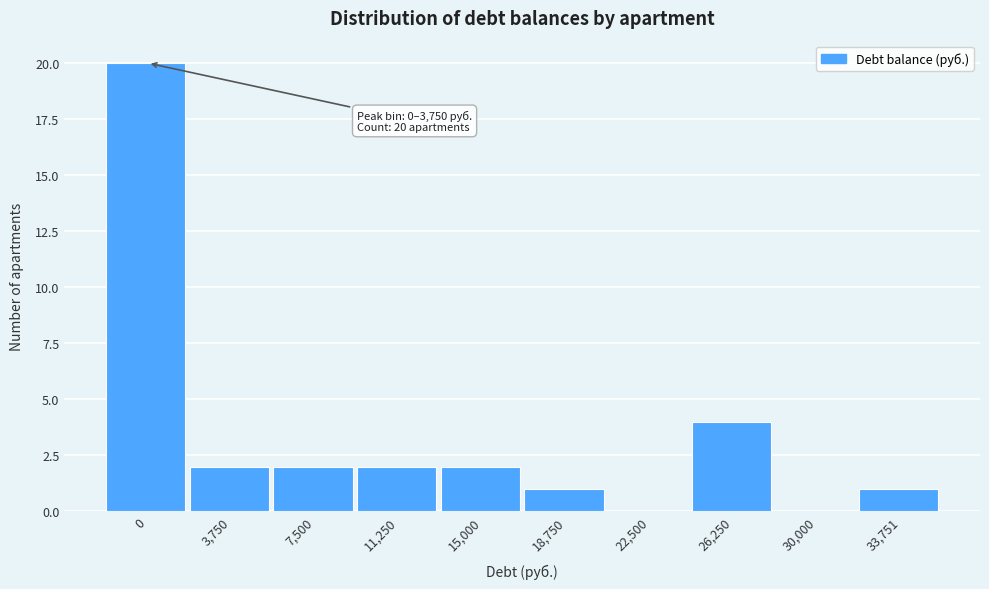

Reading left to right, what are all the values shown in this chart?

0=20	3,750=2	7,500=2	11,250=2	15,000=2	18,750=1	22,500=0	26,250=4	30,000=0	33,751=1